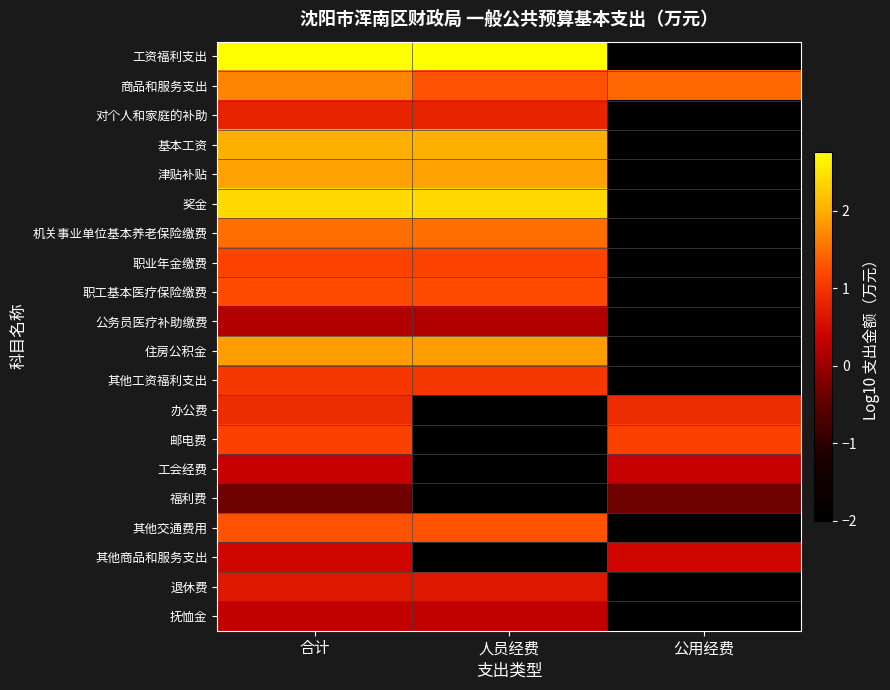

Which series changed the most between 合计 and 公用经费?

工资福利支出